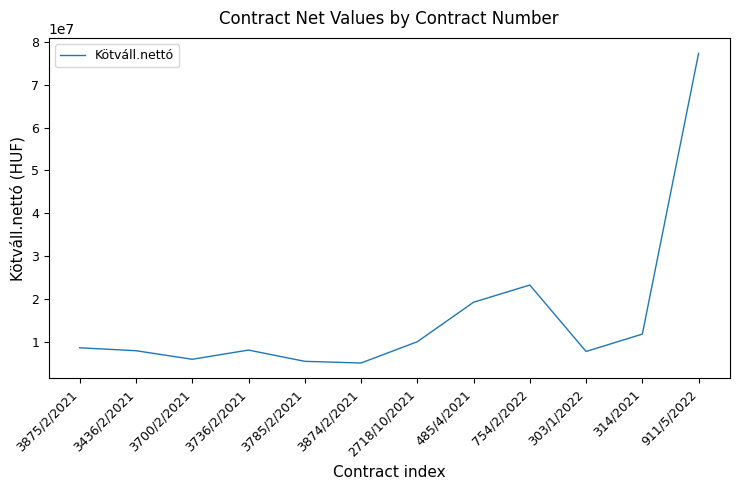

Is this an area chart (filled region under the line)?

No